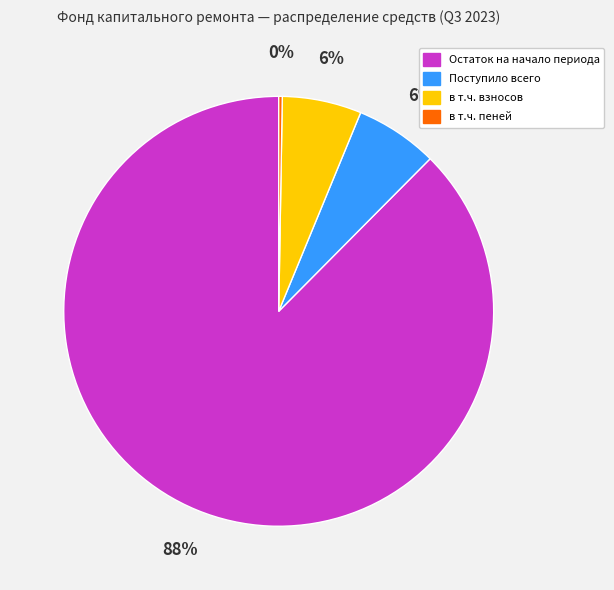

Which slice is the largest?

Остаток на начало периода